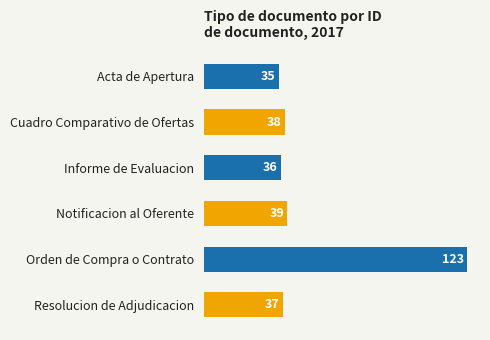

Where is the data nearest to the value 79?

Notificacion al Oferente